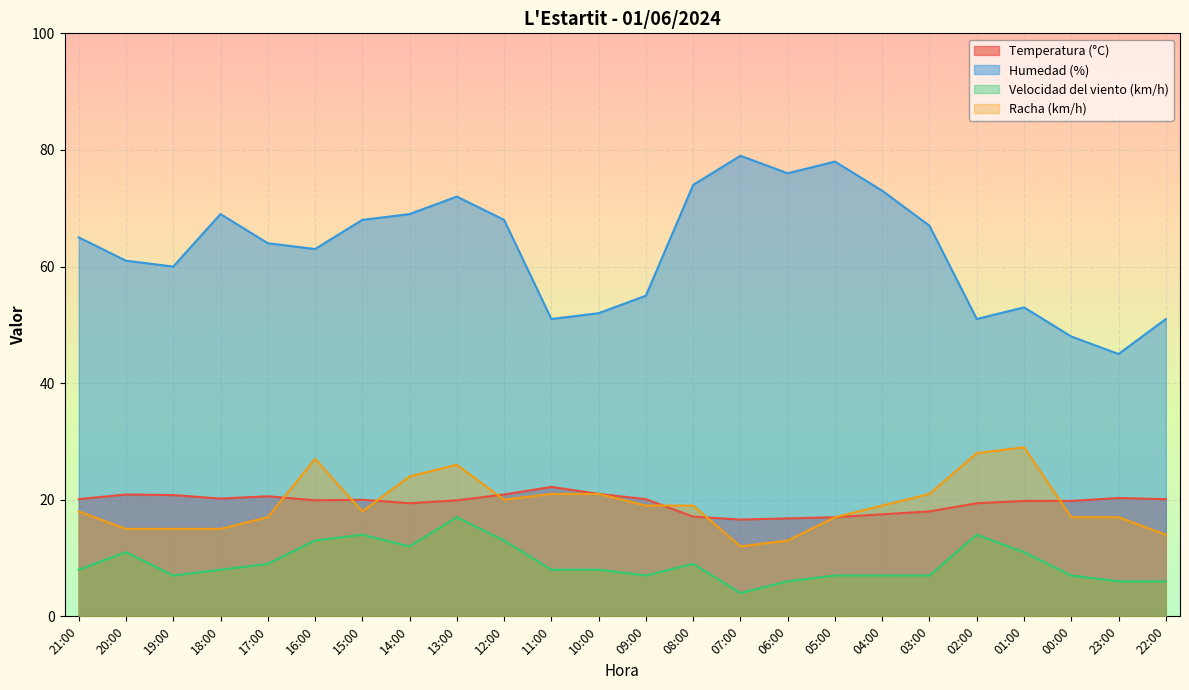

How many values in the Racha (km/h) series are below 19?

12